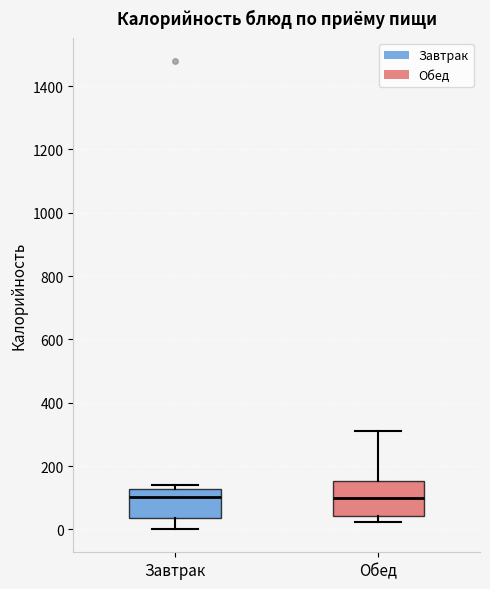

Where is the lower edge of the box for Обед on the y-axis? The values are not printed on the chart, so give them approximately, as read against the axis.

40